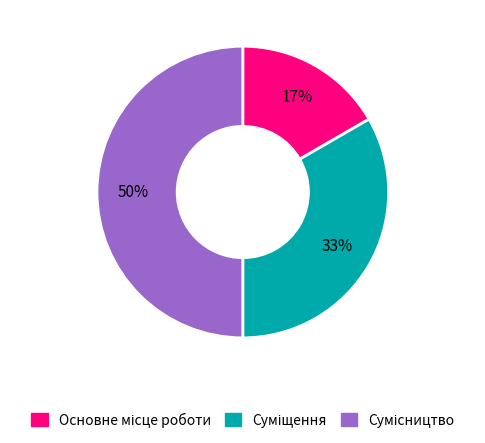

To the nearest percent, what is the difference between the largest and smallest slice percentages?

33%